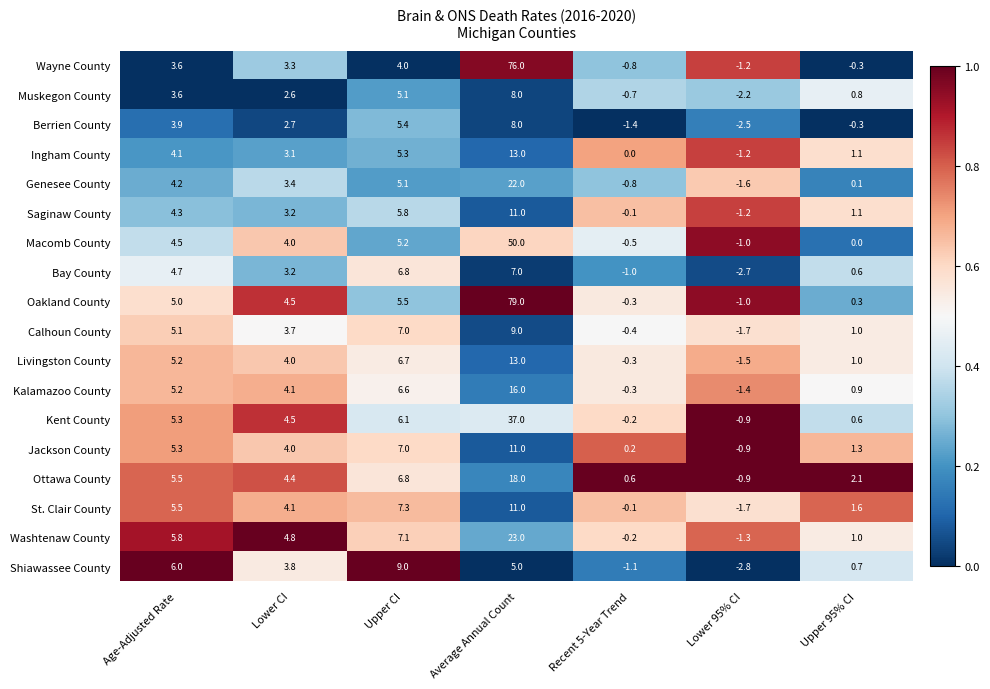

What is the spread (max minus min) of values at Average Annual Count?

74.0